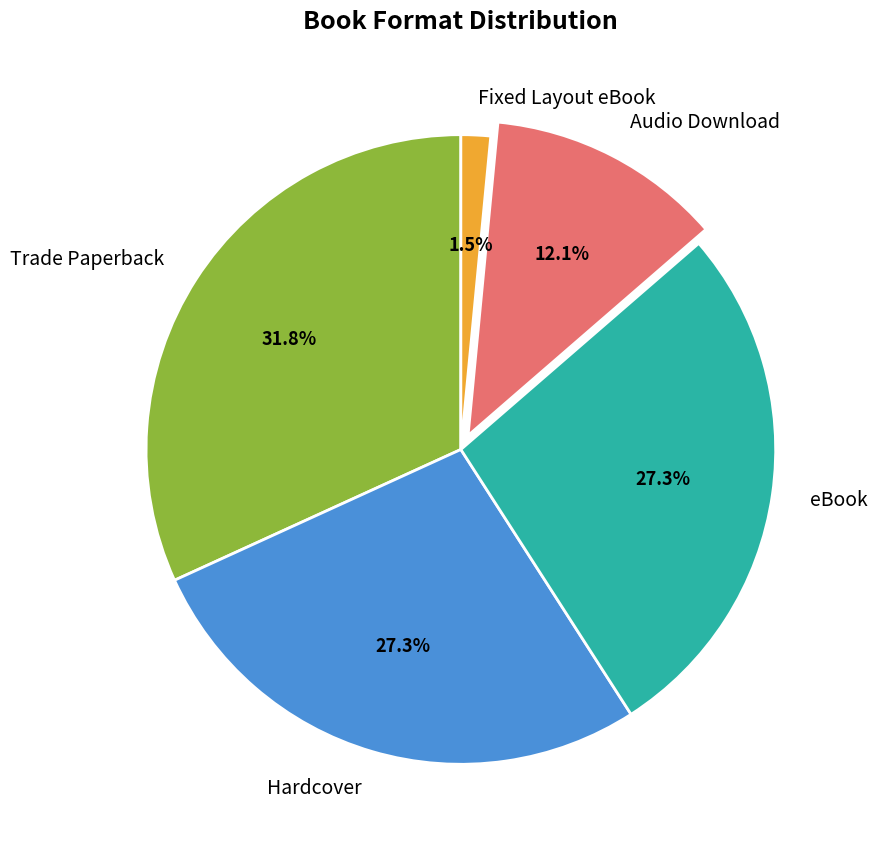

To the nearest percent, what is the difference between the largest and smallest slice percentages?

30%